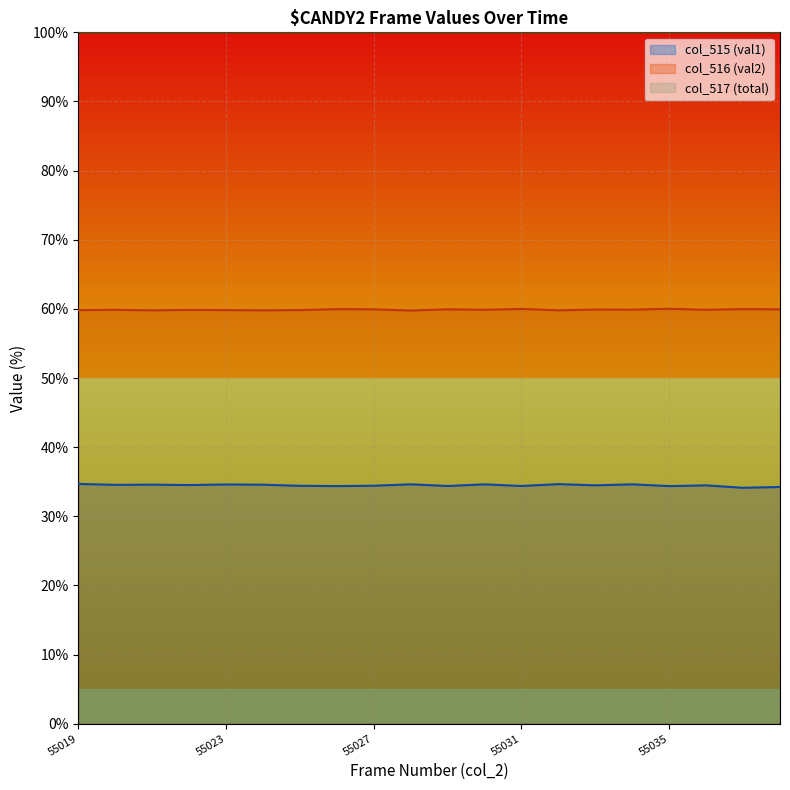

In col_515 (val1), how many points are lower than both neighbors (excluding endpoints)?

8